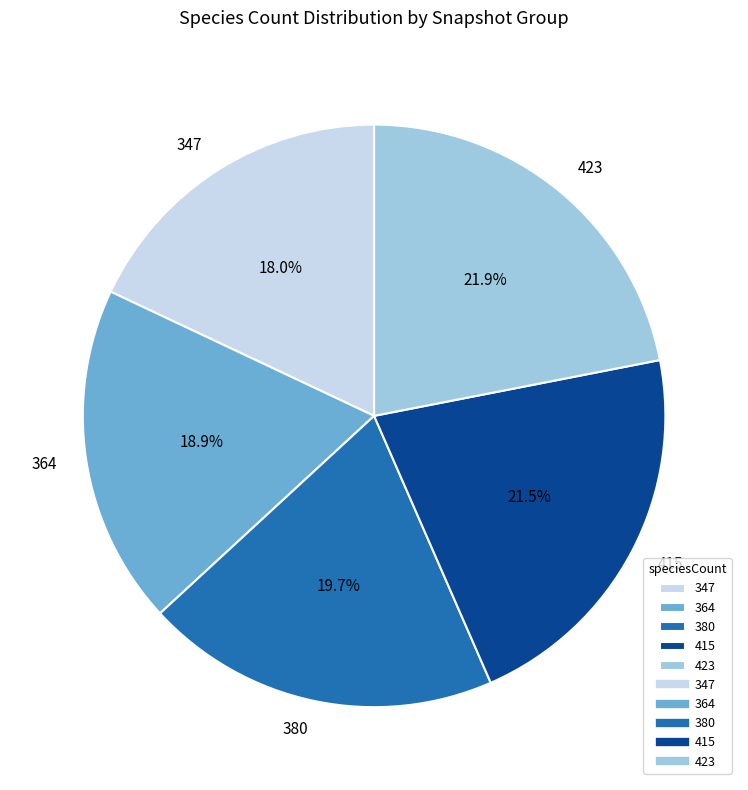

Does 364 account for over 50% of the chart?

No